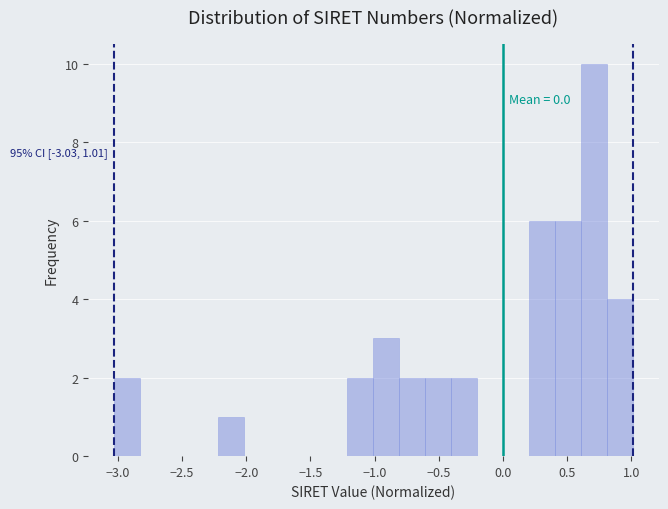

Which range on the x-axis has the tallest bar?

0.60 to 0.80